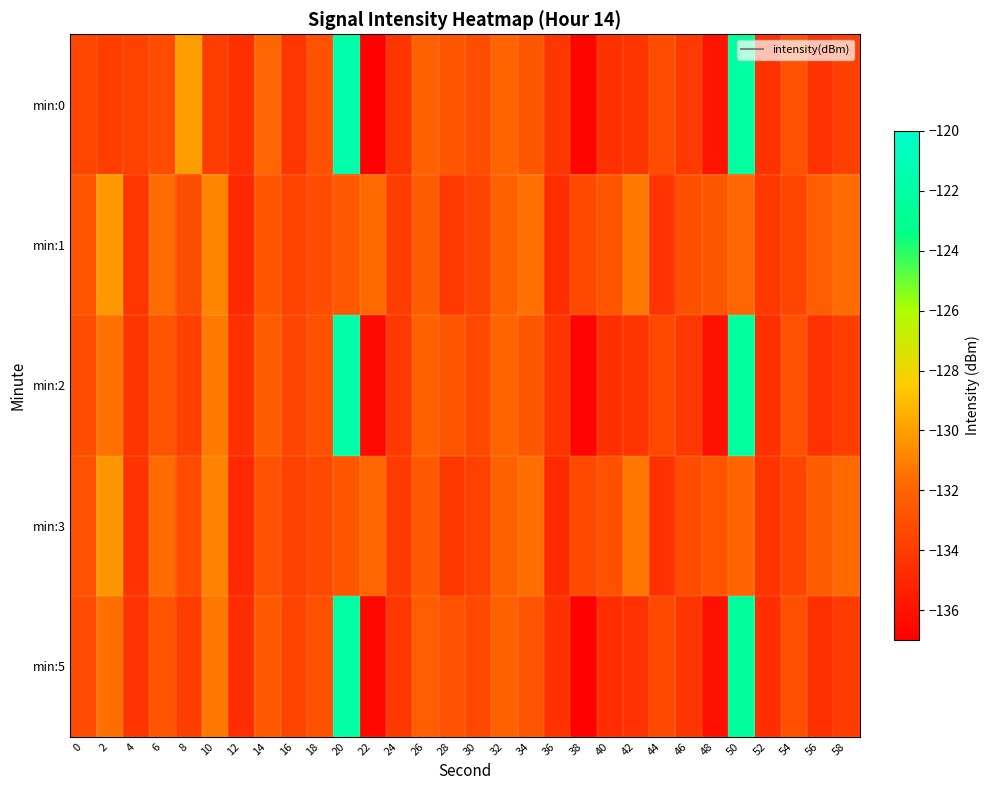

What is the total value across all series at 28?

-666.6